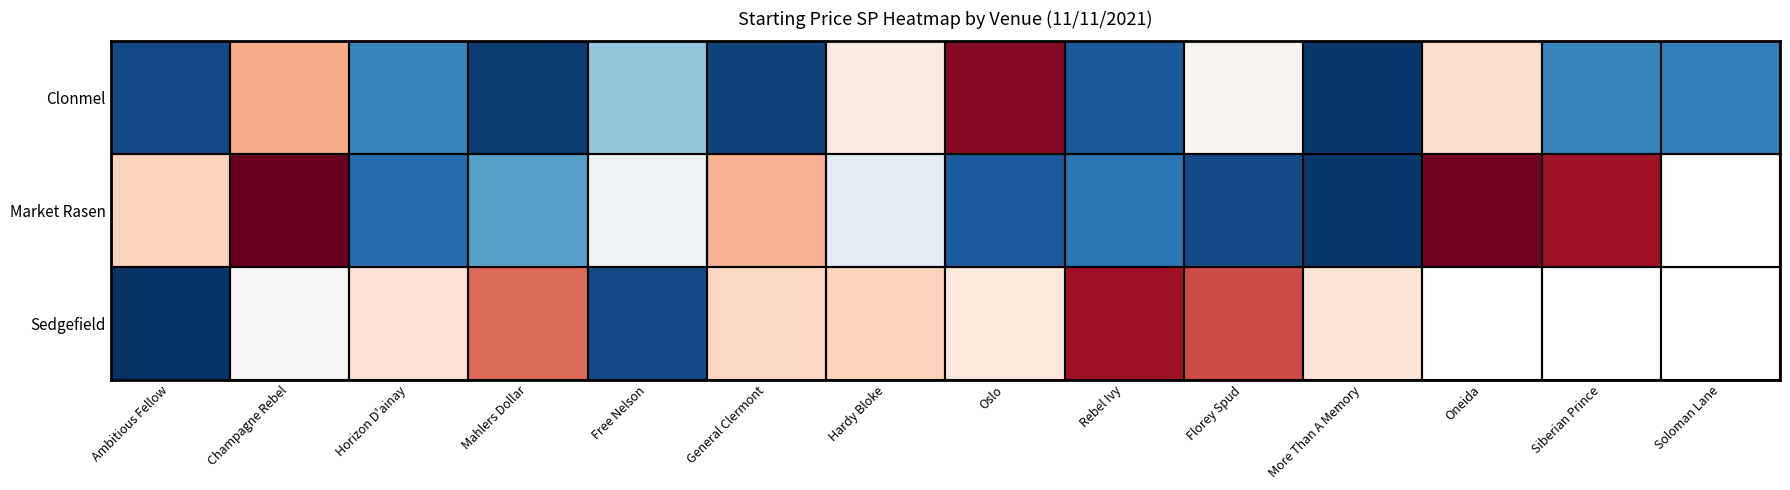

The Sedgefield series shows 188.0 at Horizon D'ainay. True or false?

True